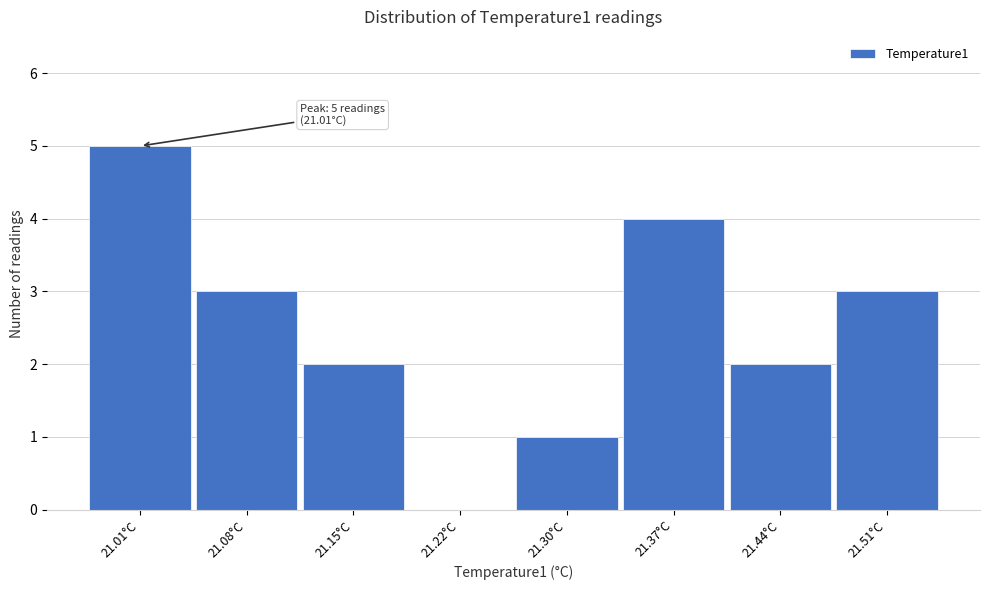

Reading left to right, extract all data points from this chart.

21.01°C=5	21.08°C=3	21.15°C=2	21.22°C=0	21.30°C=1	21.37°C=4	21.44°C=2	21.51°C=3